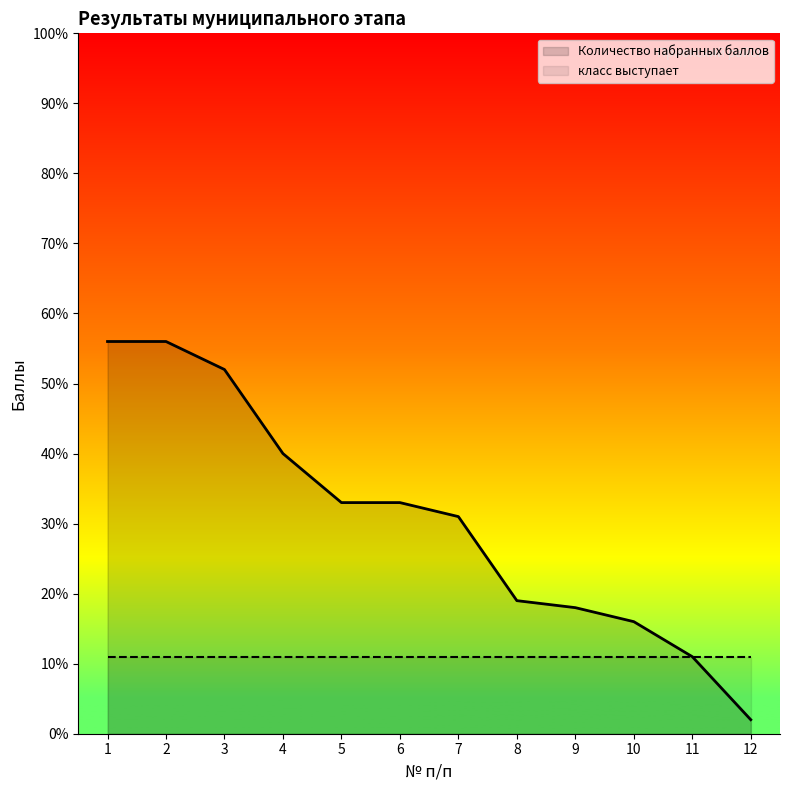

Reading left to right, transcribe all the data shown in this chart.

Количество набранных баллов: 1=56	2=56	3=52	4=40	5=33	6=33	7=31	8=19	9=18	10=16	11=11	12=2
класс выступает: 1=11	2=11	3=11	4=11	5=11	6=11	7=11	8=11	9=11	10=11	11=11	12=11